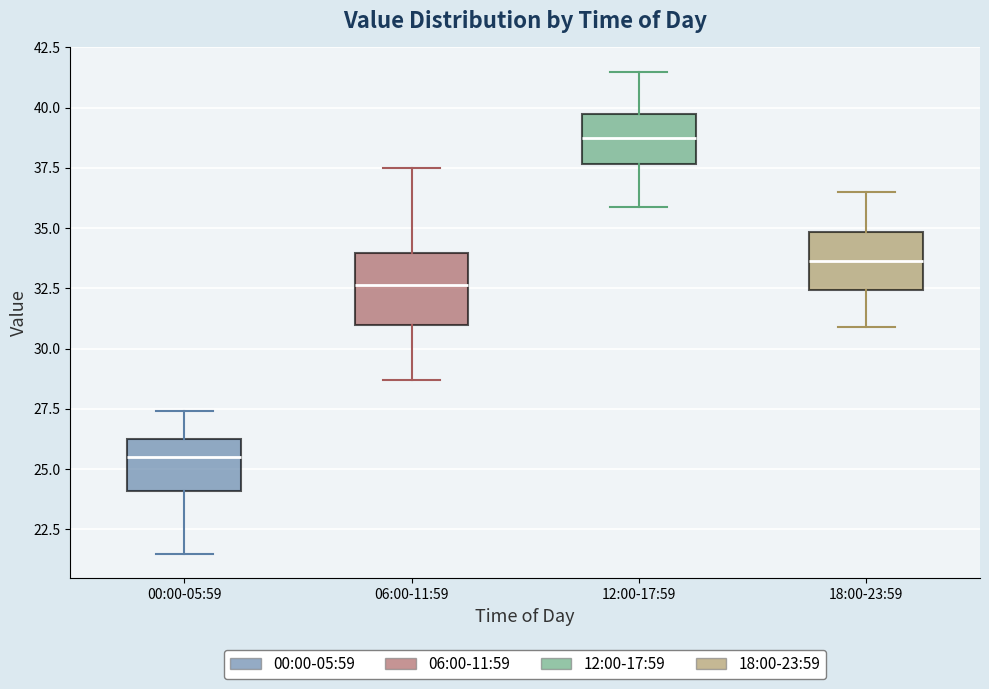

Which box is the tallest, from its lower edge to its upper edge?

06:00-11:59